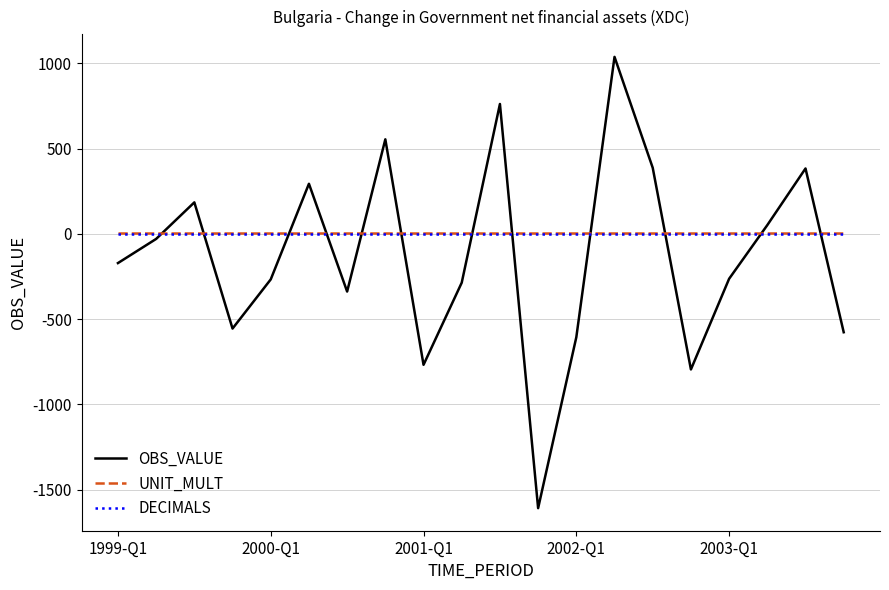

Which series has the widest spread of values?

OBS_VALUE